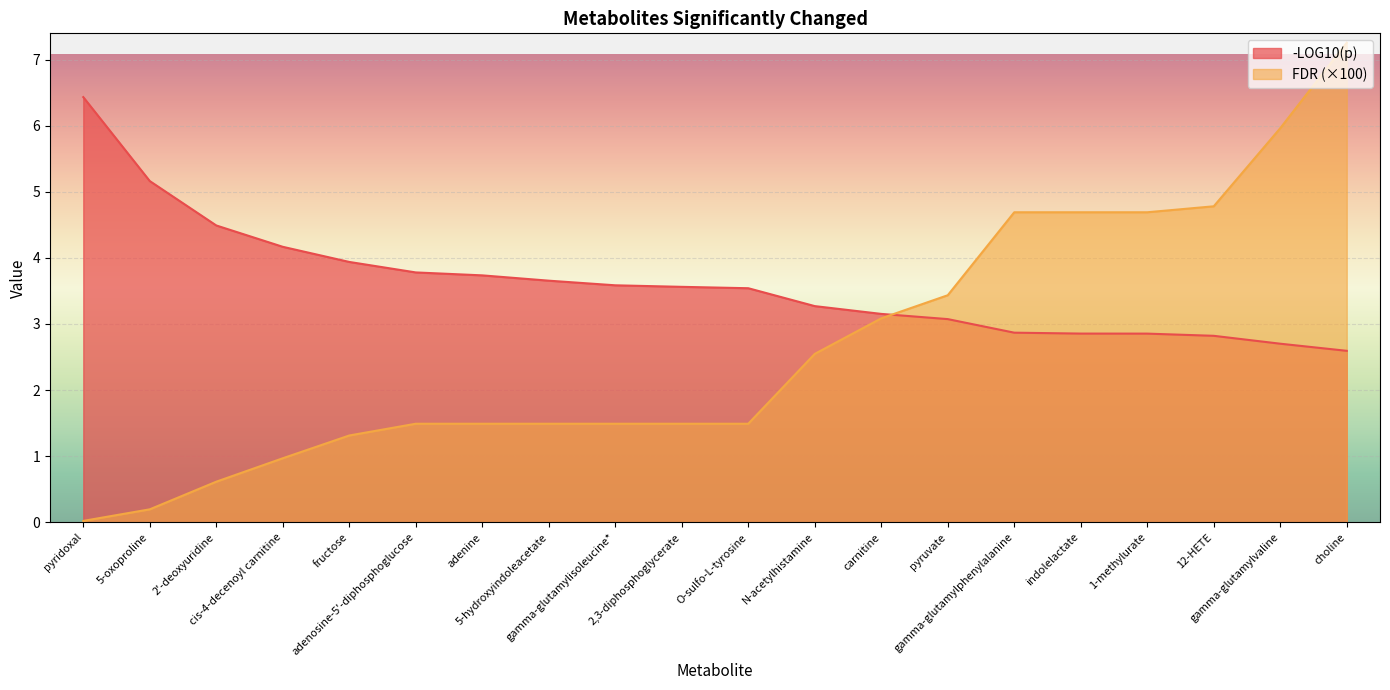

How many times do FDR and -LOG10(p) cross each other?

1